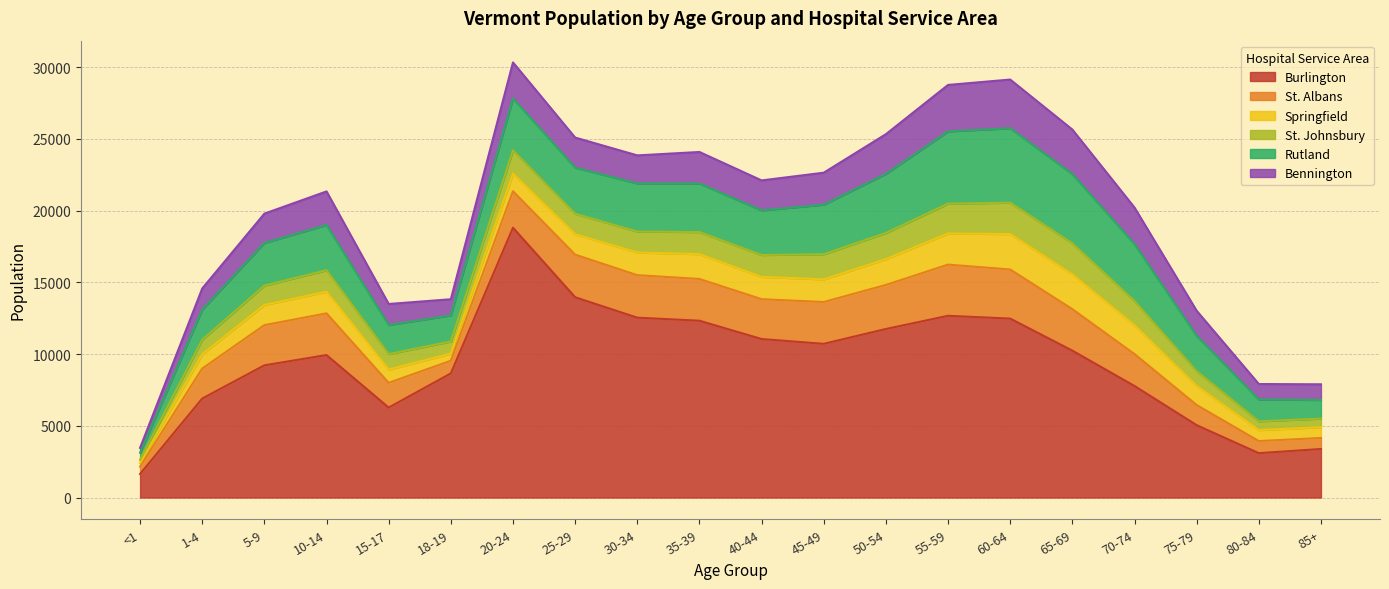

True or false: Burlington and St. Albans intersect in this chart.

False